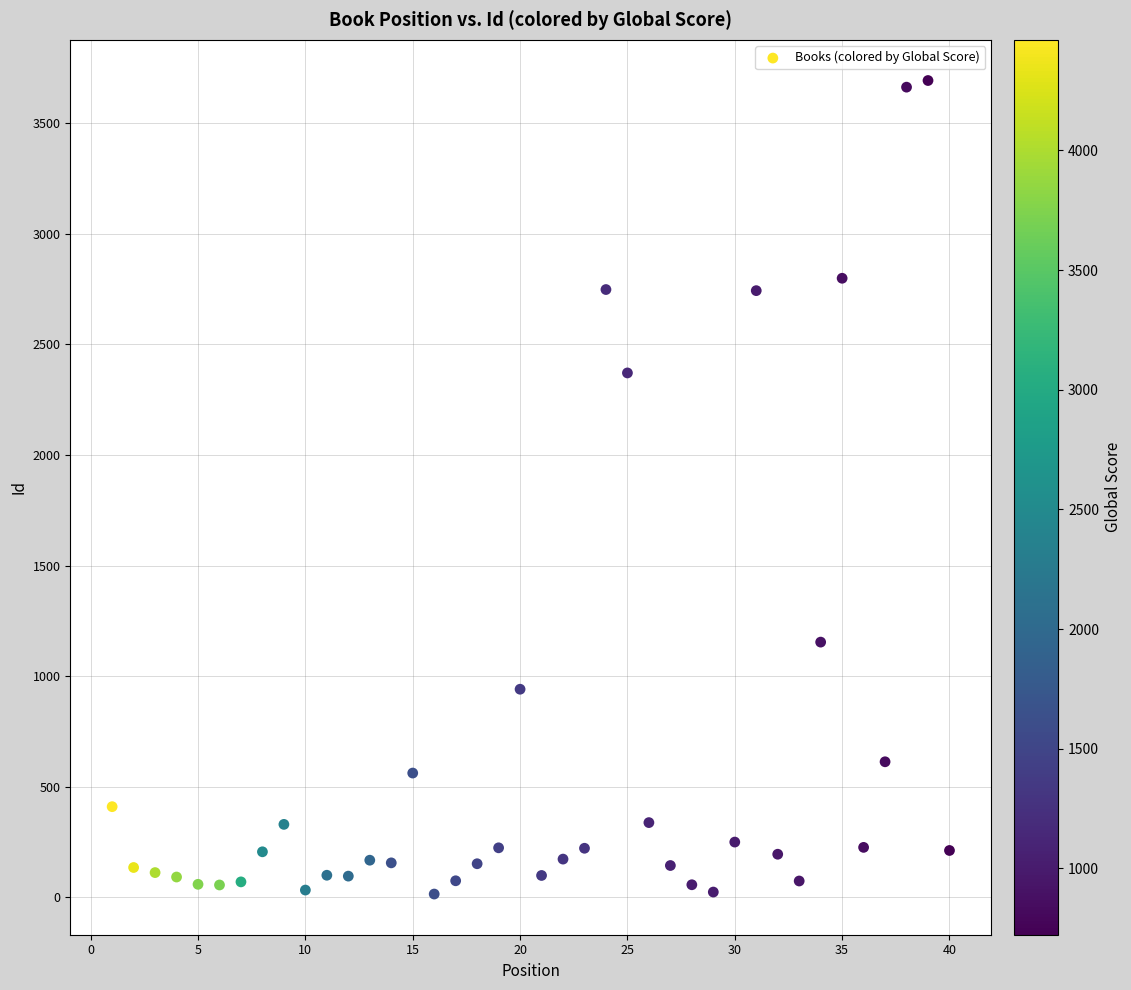

What is the range of Y values (max minus min)?

3678